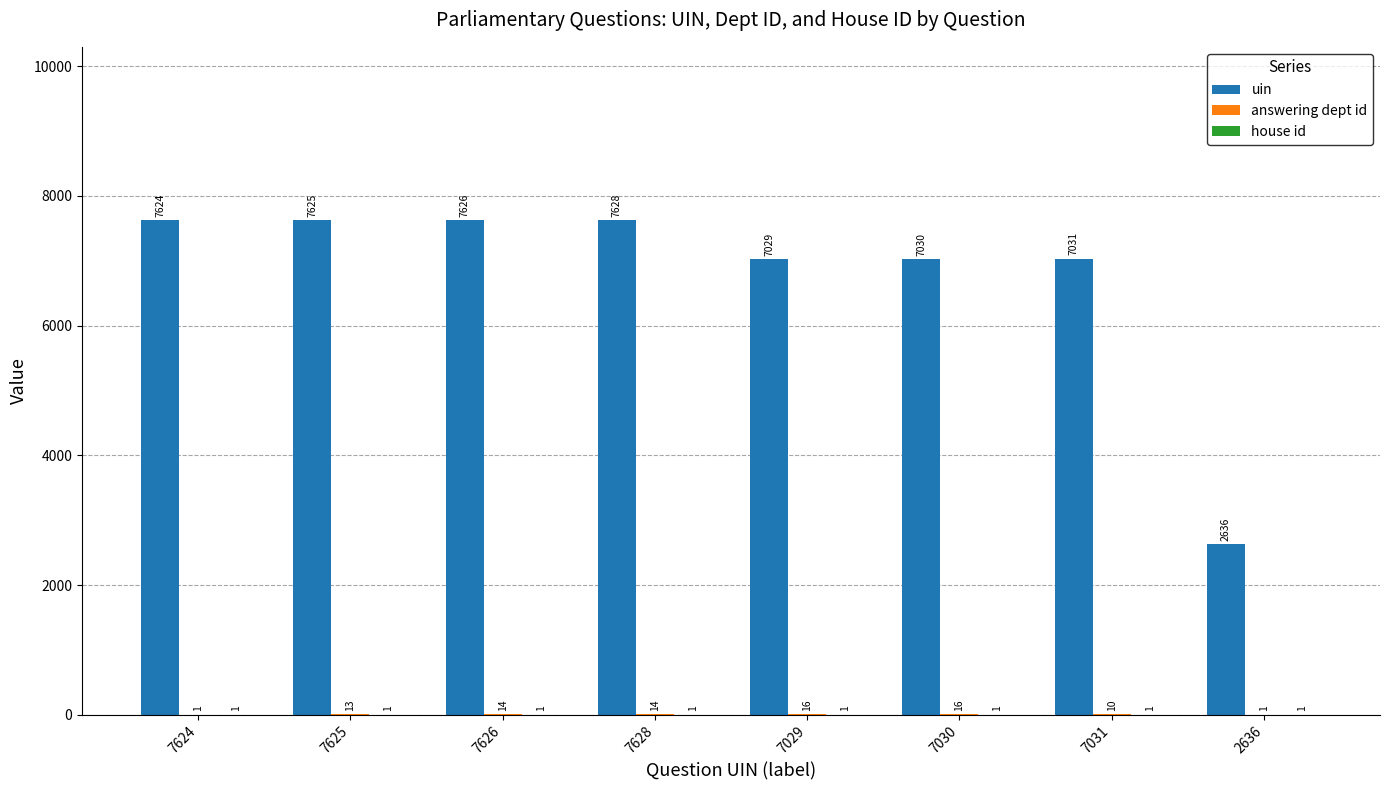

What is the sum of all uin values?

54229